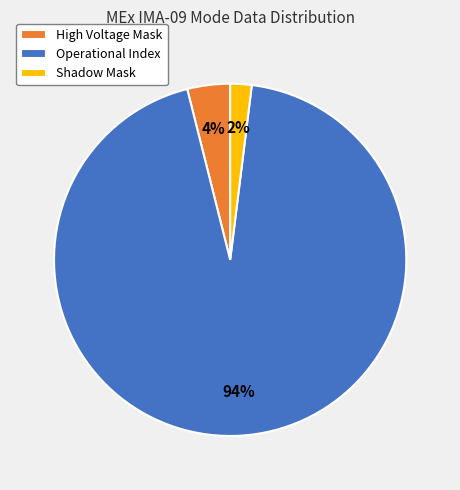

Rank the categories by value from highest to lowest.

Operational Index, High Voltage Mask, Shadow Mask